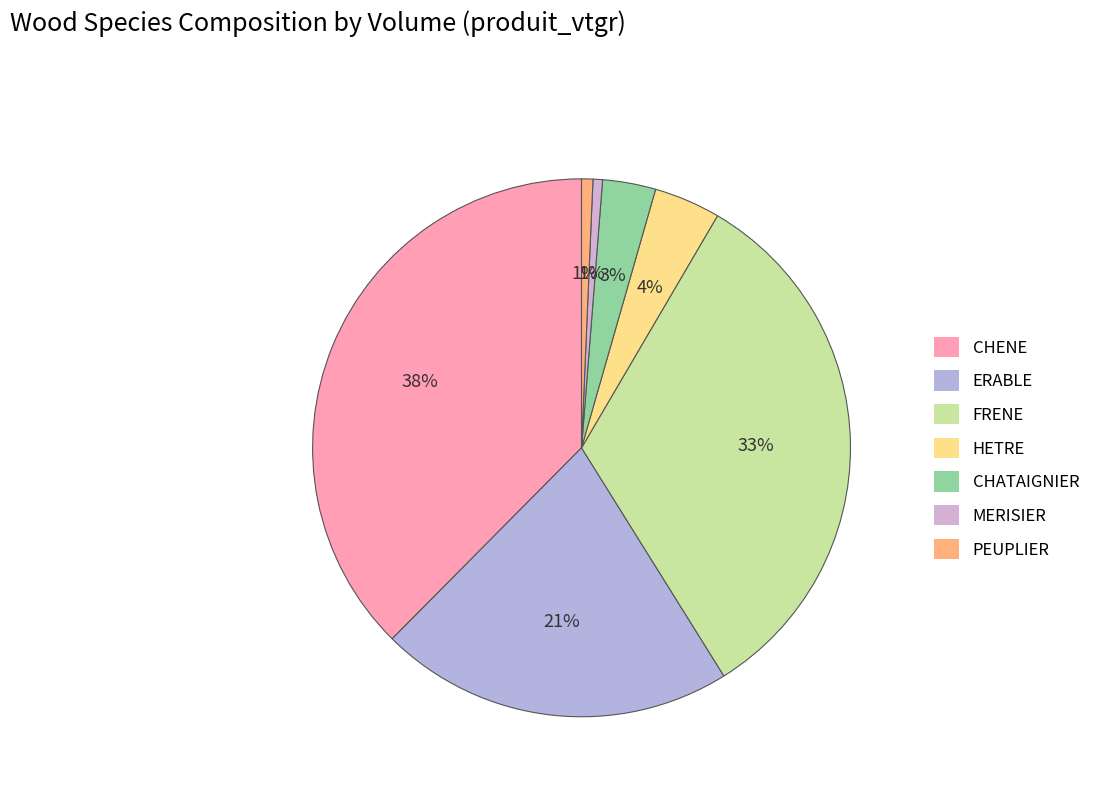

True or false: MERISIER accounts for 1% of the total.

True